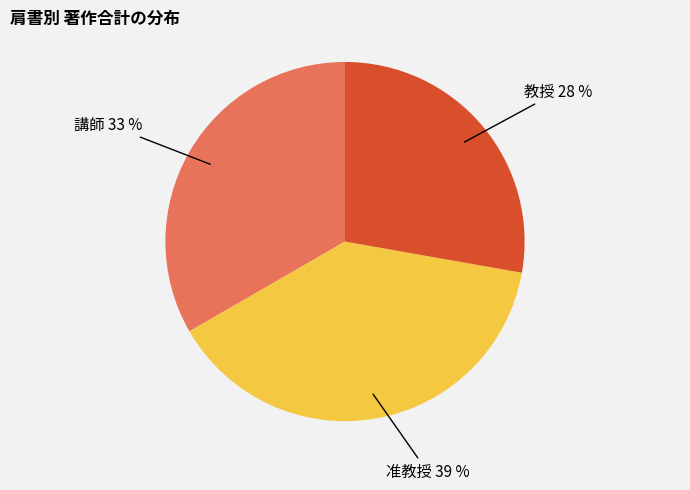

What is the smallest slice in the pie chart?

教授